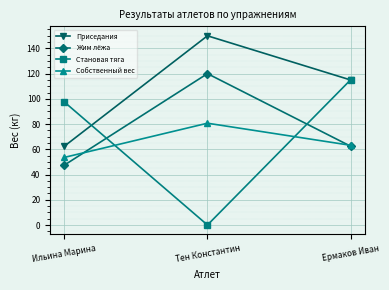

Reading left to right, transcribe all the data shown in this chart.

Приседания: Ильина Марина=62.5	Тен Константин=150.0	Ермаков Иван=115.0
Жим лёжа: Ильина Марина=47.5	Тен Константин=120.0	Ермаков Иван=62.5
Становая тяга: Ильина Марина=97.5	Тен Константин=0.0	Ермаков Иван=115.0
Собственный вес: Ильина Марина=53.6	Тен Константин=80.7	Ермаков Иван=63.2